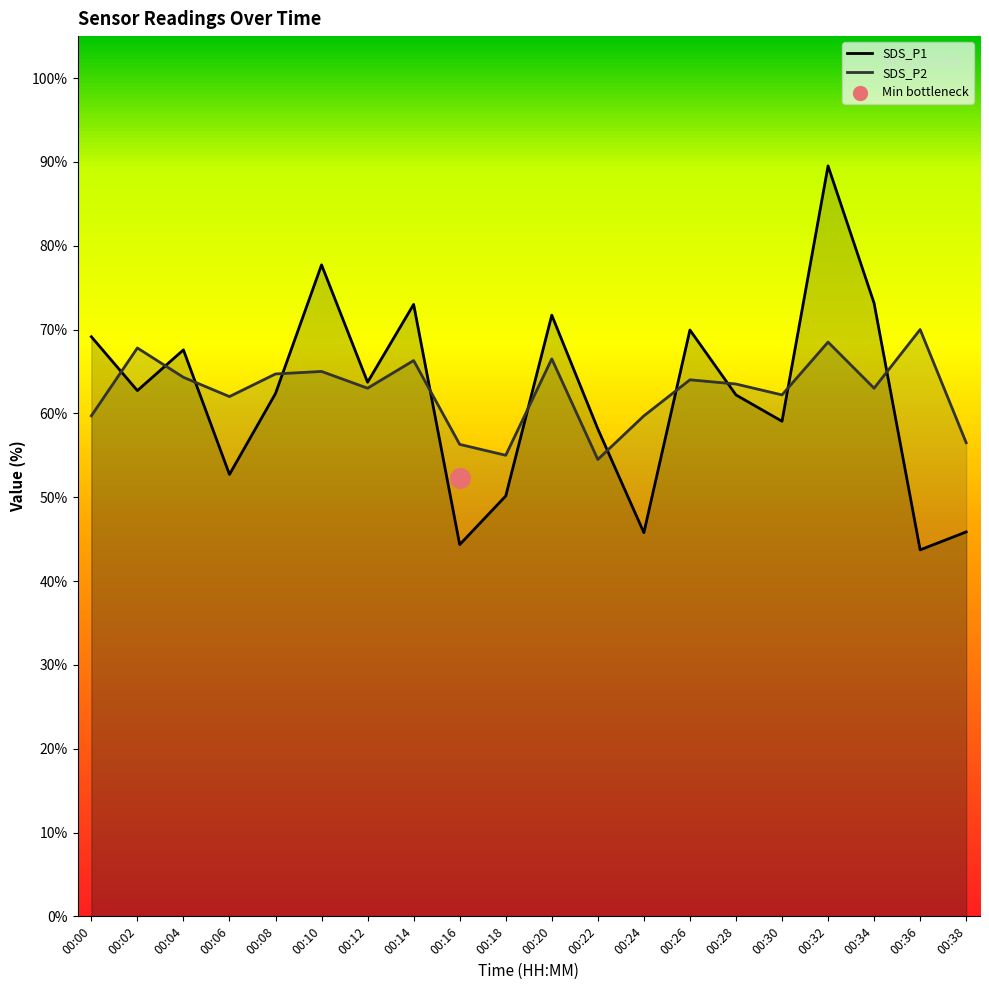

Which series has the widest spread of Y values?

SDS_P1 line